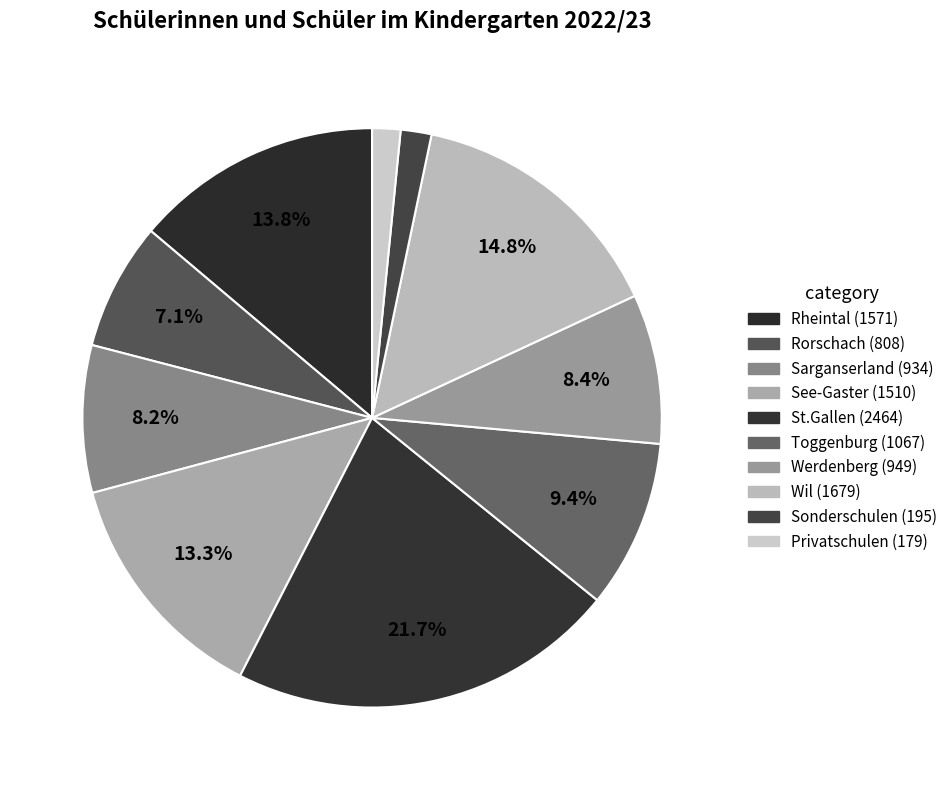

Is St.Gallen the majority of the pie?

No